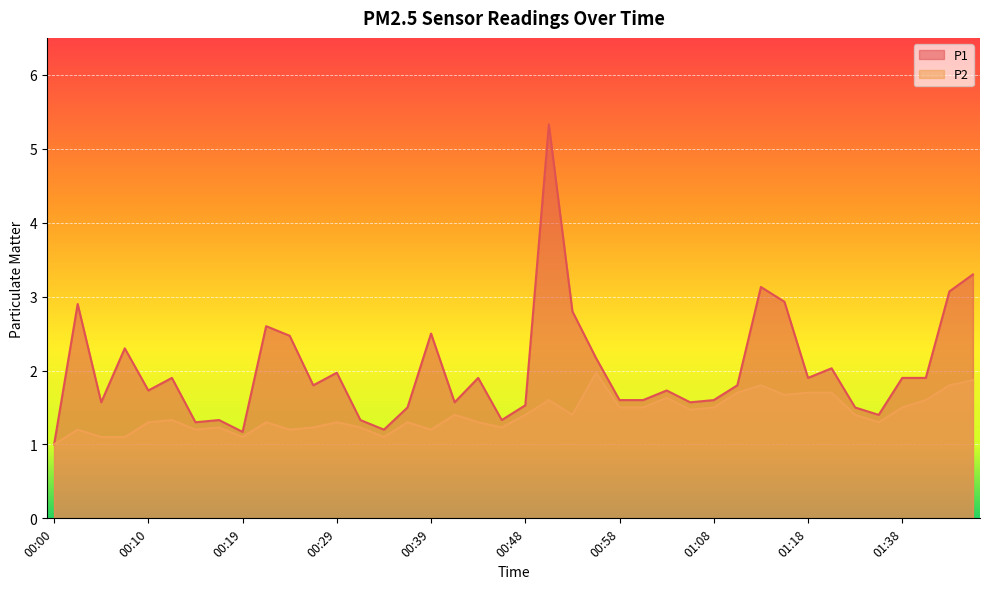

How many distinct data groups are displayed?

2